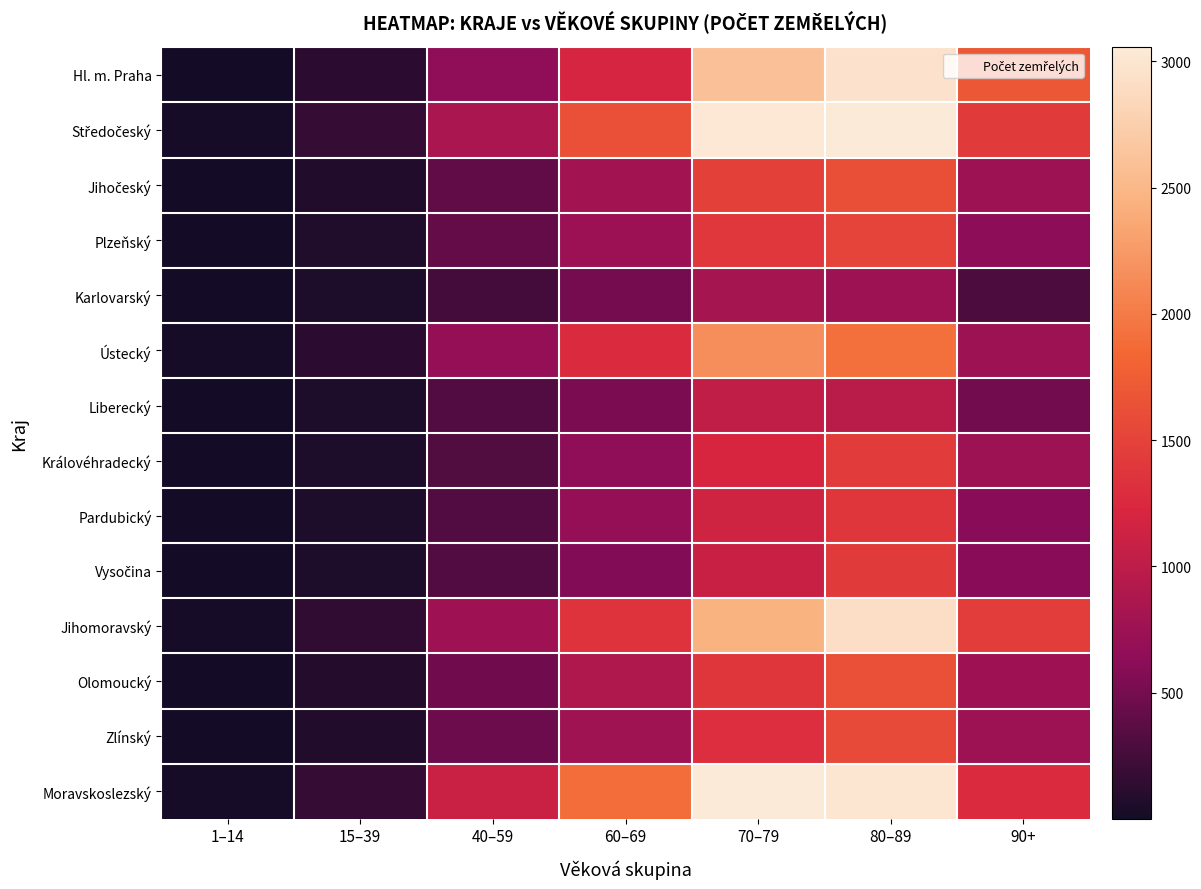

Which label corresponds to the smallest value in the chart?

1–14